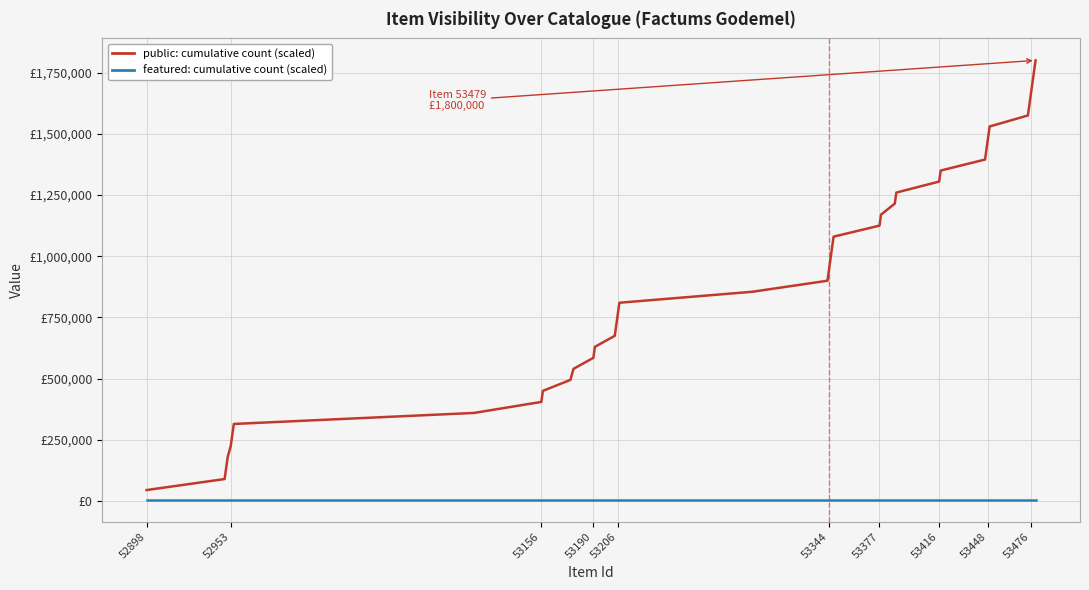

What is the maximum value shown in the chart?

1800000